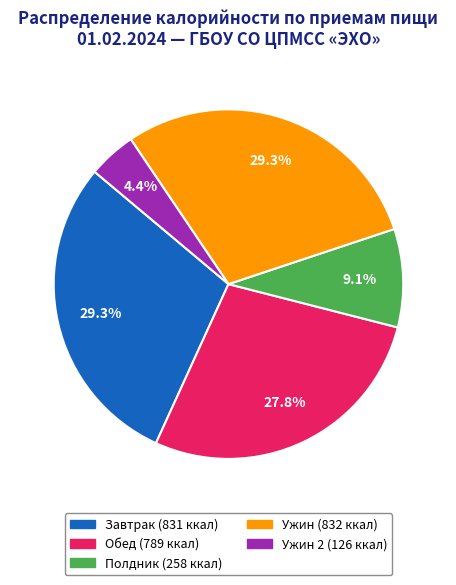

Is there a majority slice in this chart?

No